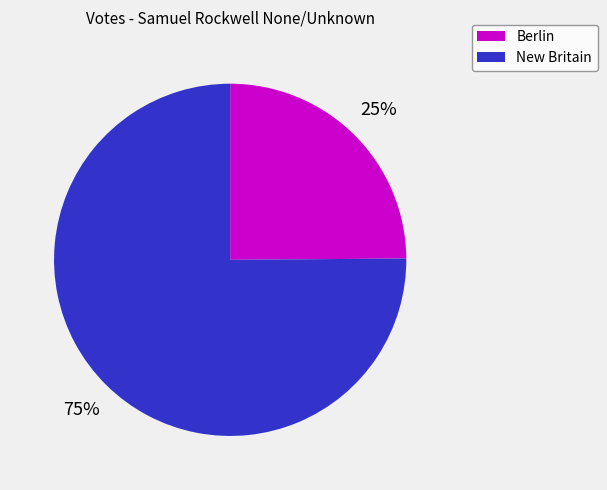

Which category has the smallest portion of the pie?

Berlin